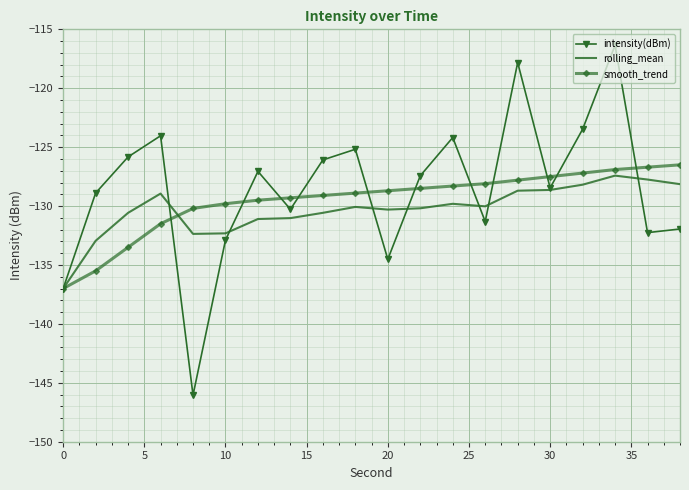

Which series has the largest range (max minus min)?

intensity(dBm)